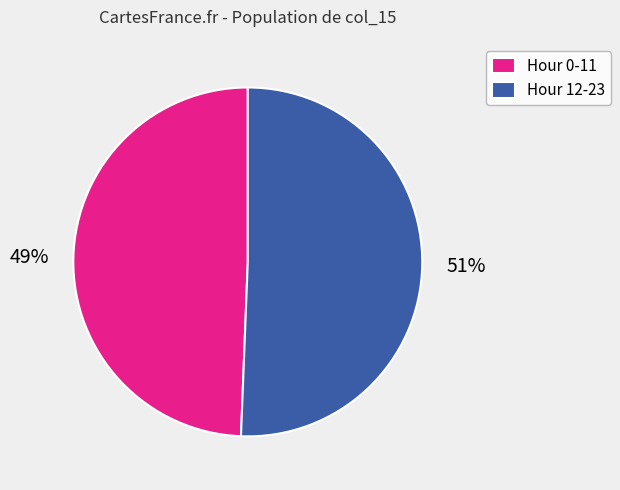

Is there any slice that represents more than half of the pie?

Yes